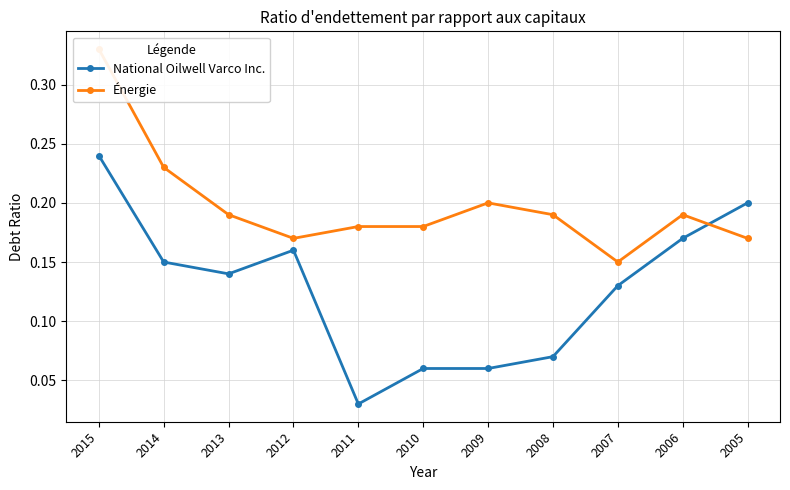

At 2010, list the series in order from smallest to largest.

National Oilwell Varco Inc., Énergie